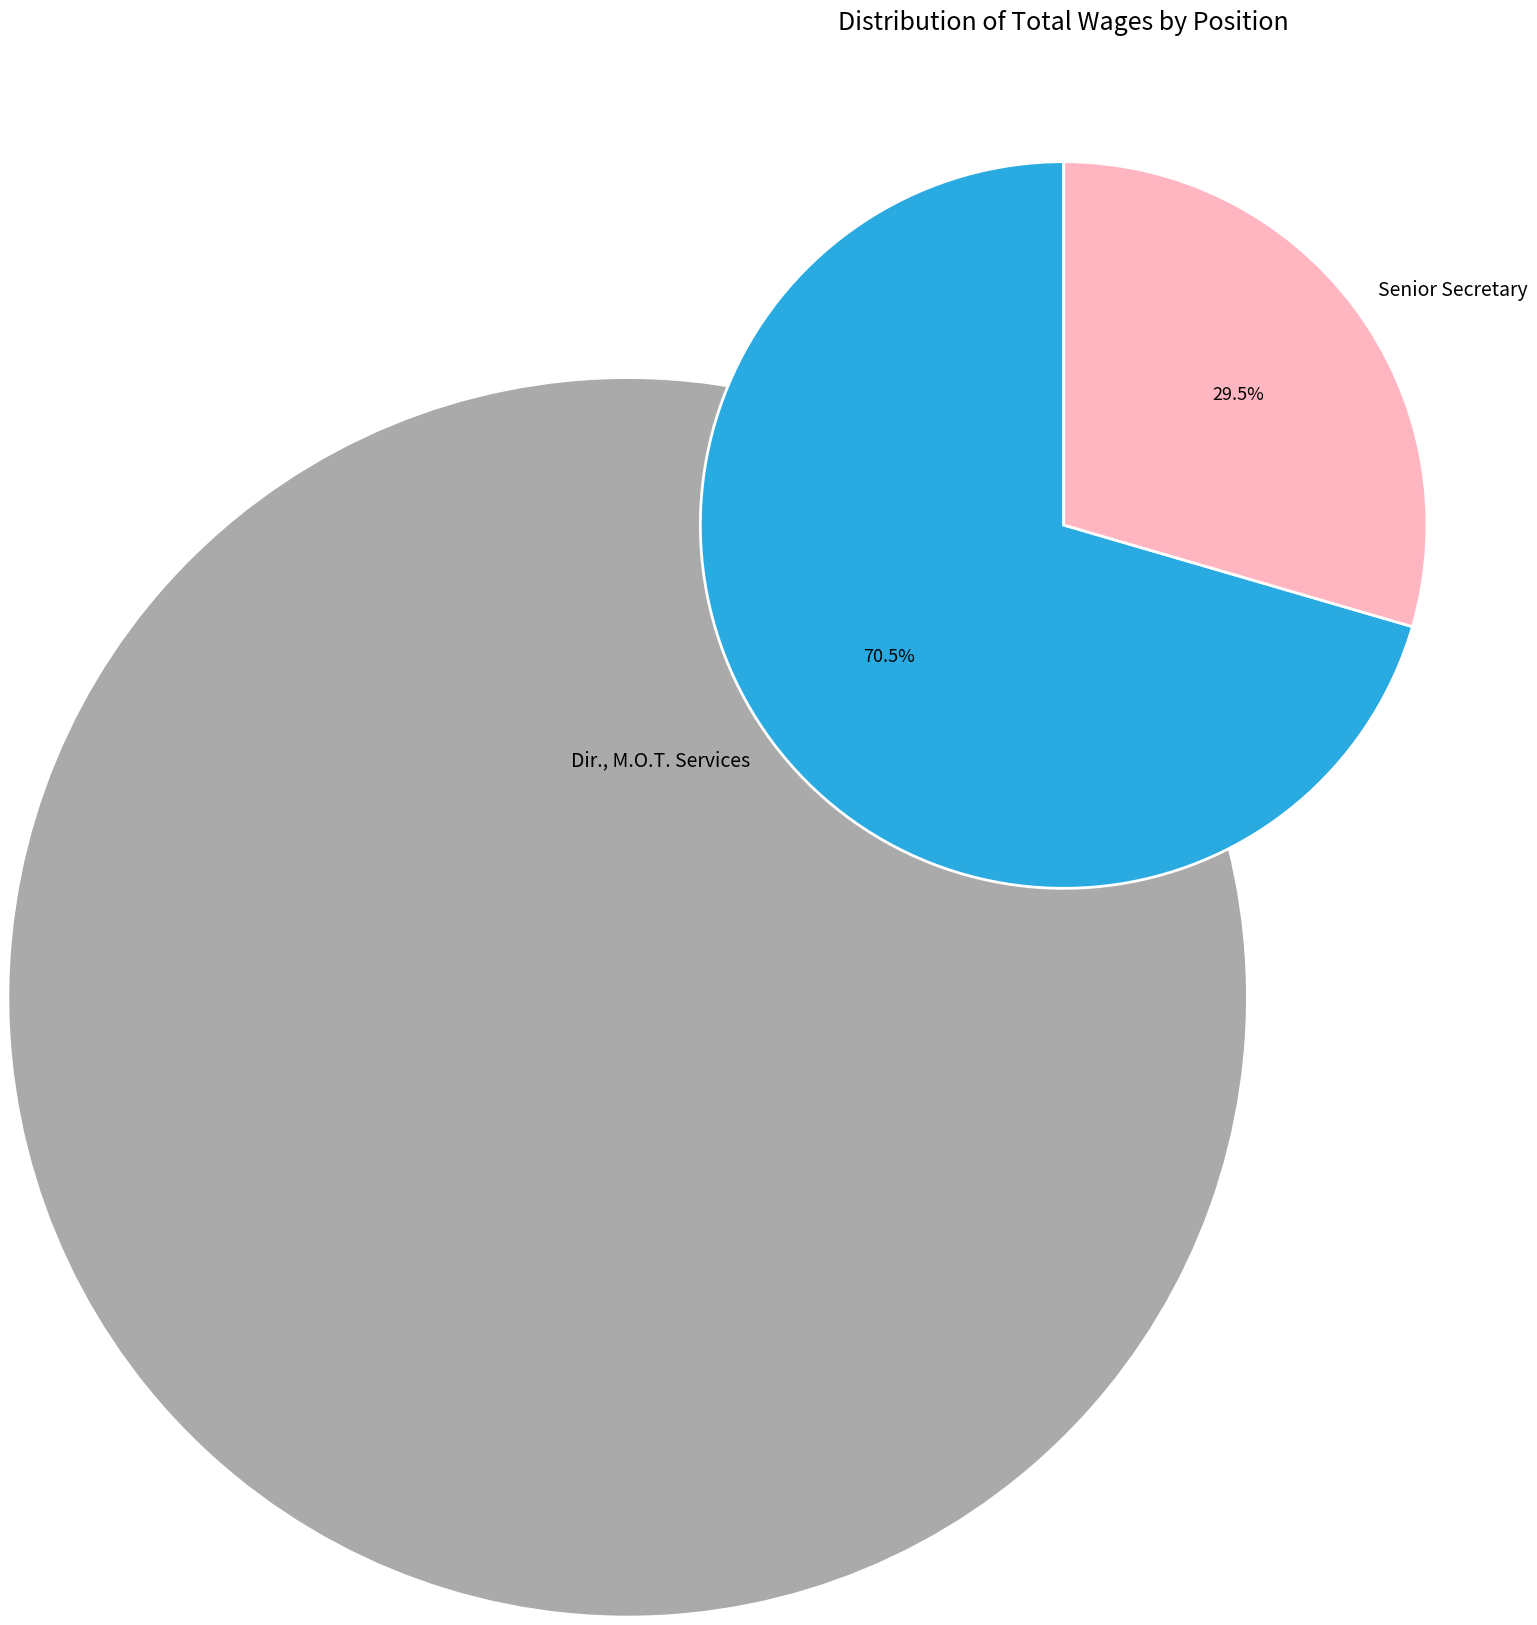

To the nearest percent, what is the difference between the largest and smallest slice percentages?

41%